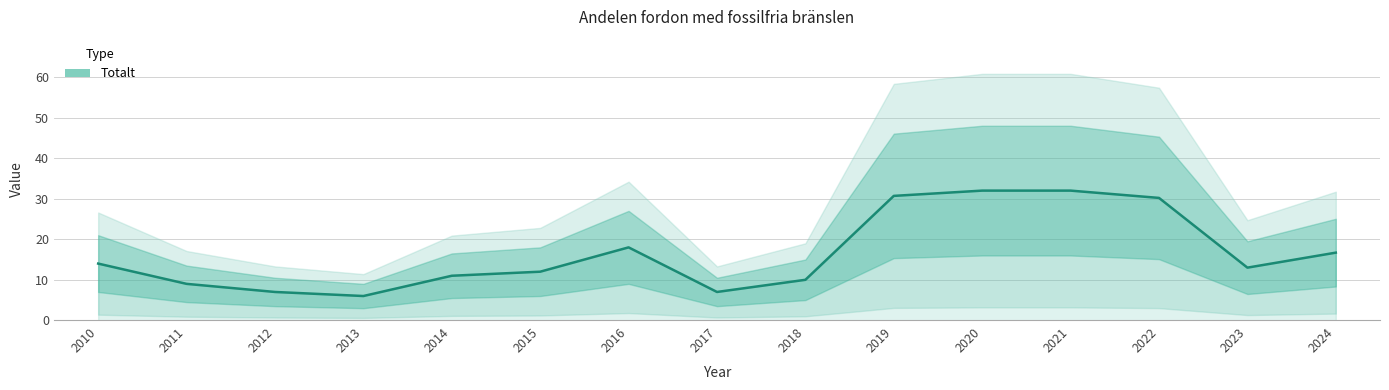

How many values exceed 13?

7